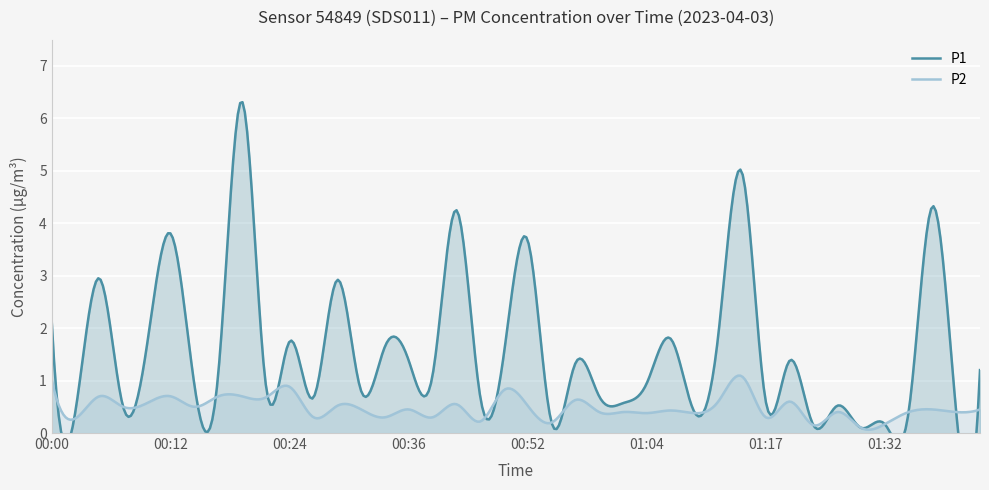

Is it true that P1 equals 1.1 at 00:31?

False